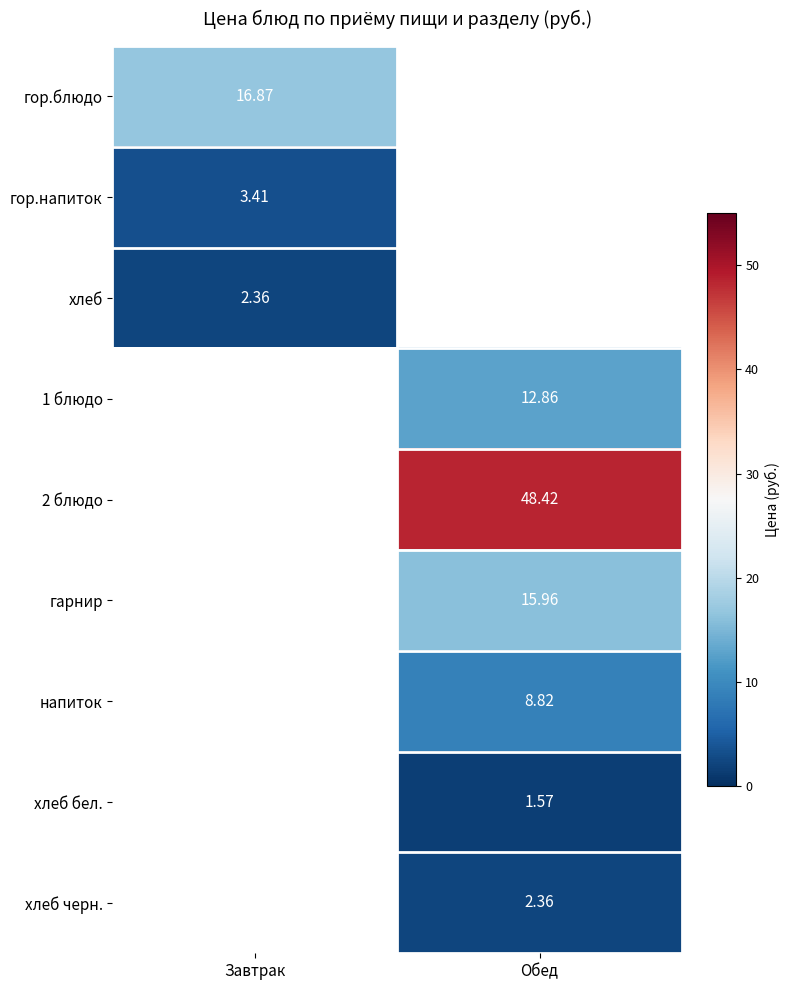

At how many categories does at least one series exceed 47?

1